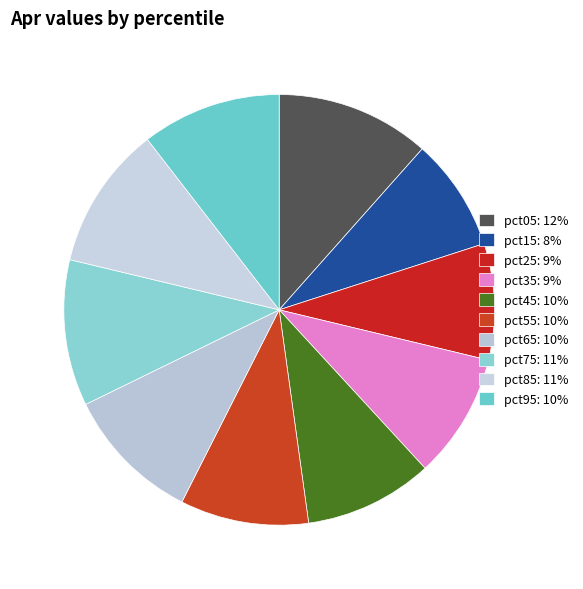

To the nearest percent, what is the difference between the pct15 and pct45 slice percentages?

1%